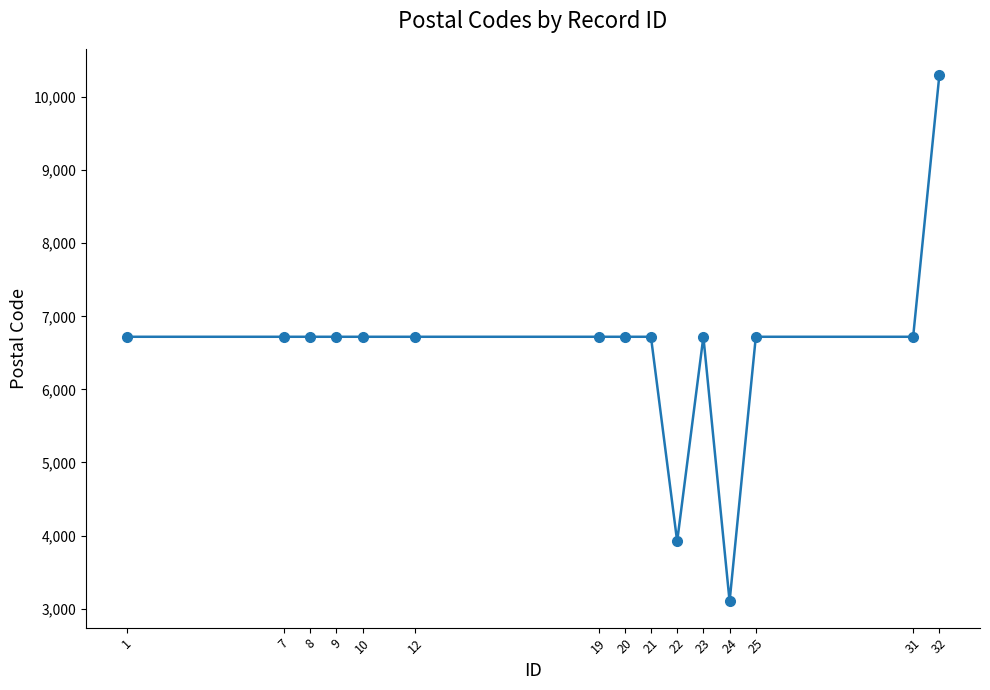

True or false: the data shows 9374 at 8.

False